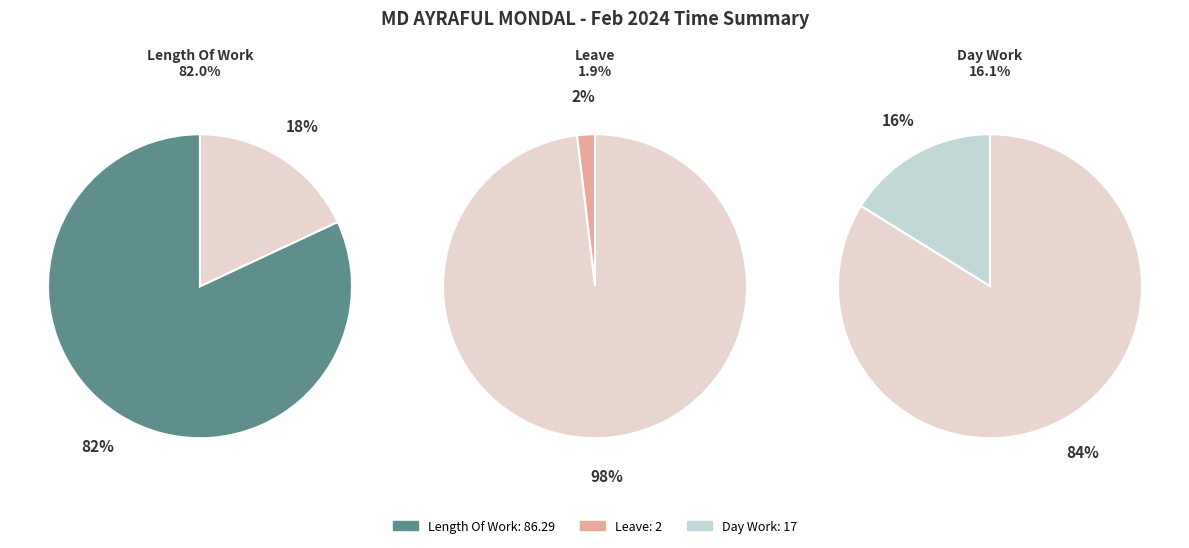

What percentage is the Length Of Work slice, to the nearest percent?

82%